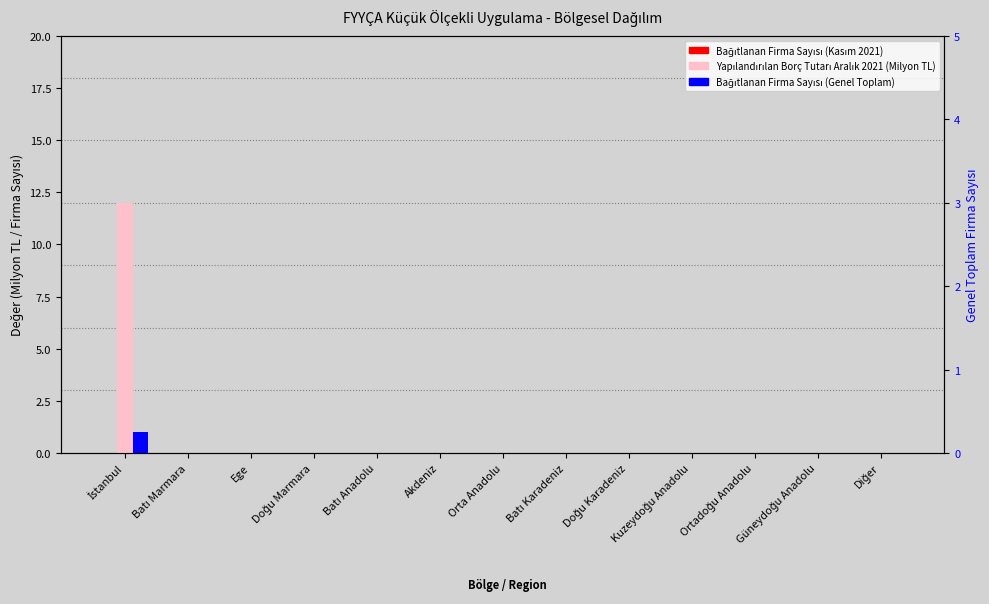

True or false: Yapılandırılan Borç Tutarı Aralık 2021 (Milyon TL) has a value of 0 at Doğu Karadeniz.

True